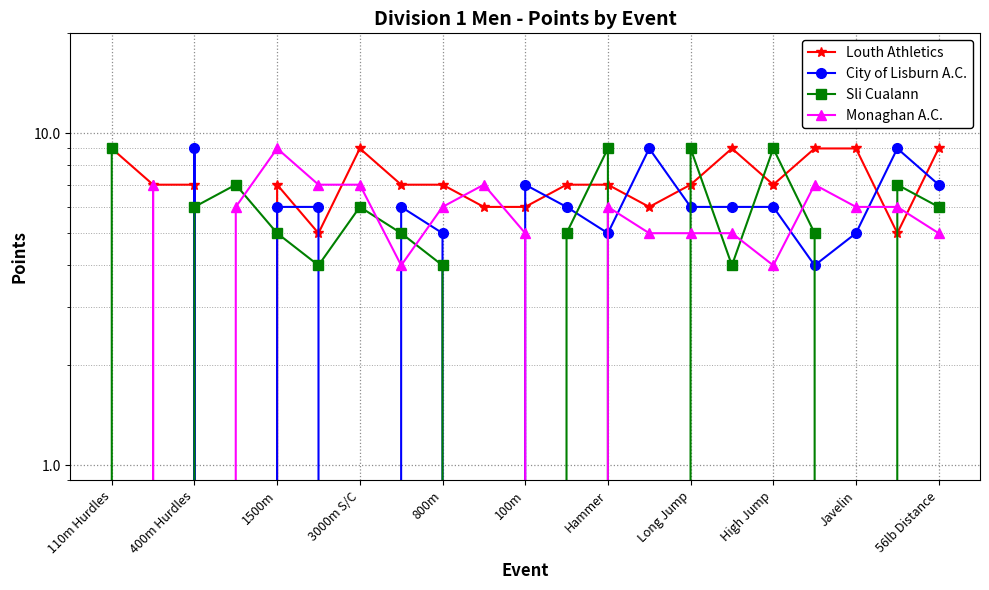

Does the chart display data point markers on the line(s)?

Yes